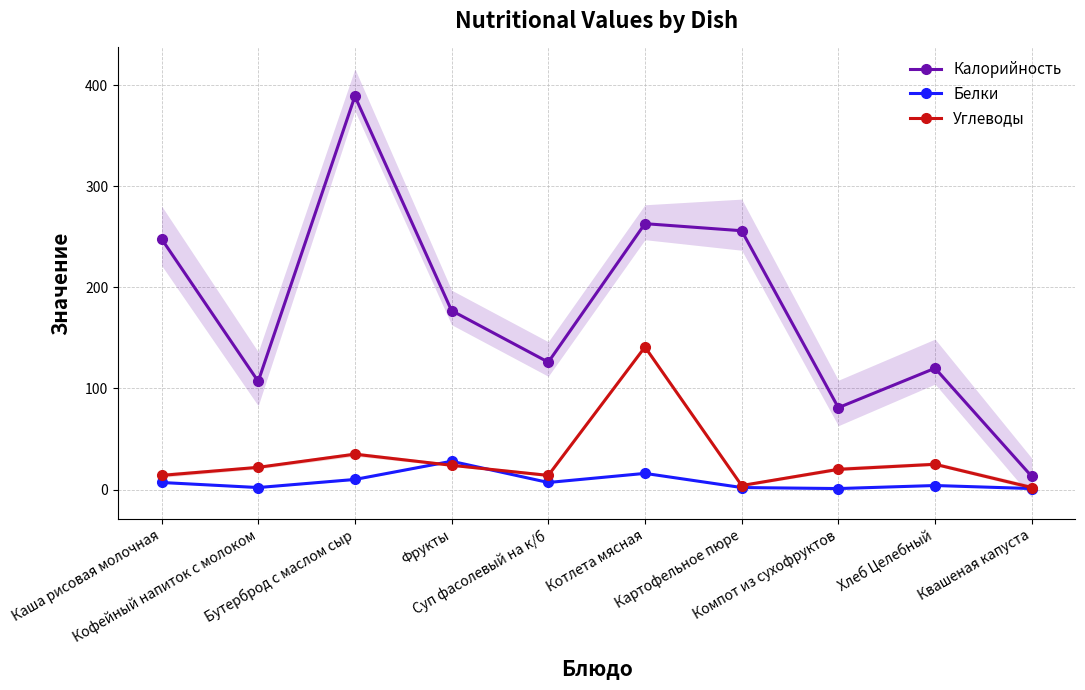

At how many categories does at least one series exceed 222?

4